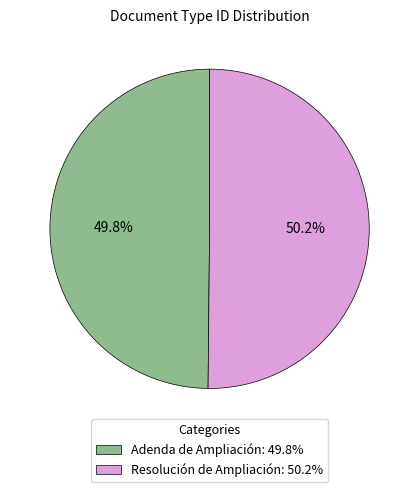

How much of the chart is everything except Adenda de Ampliación: 49.8%?

50.2%